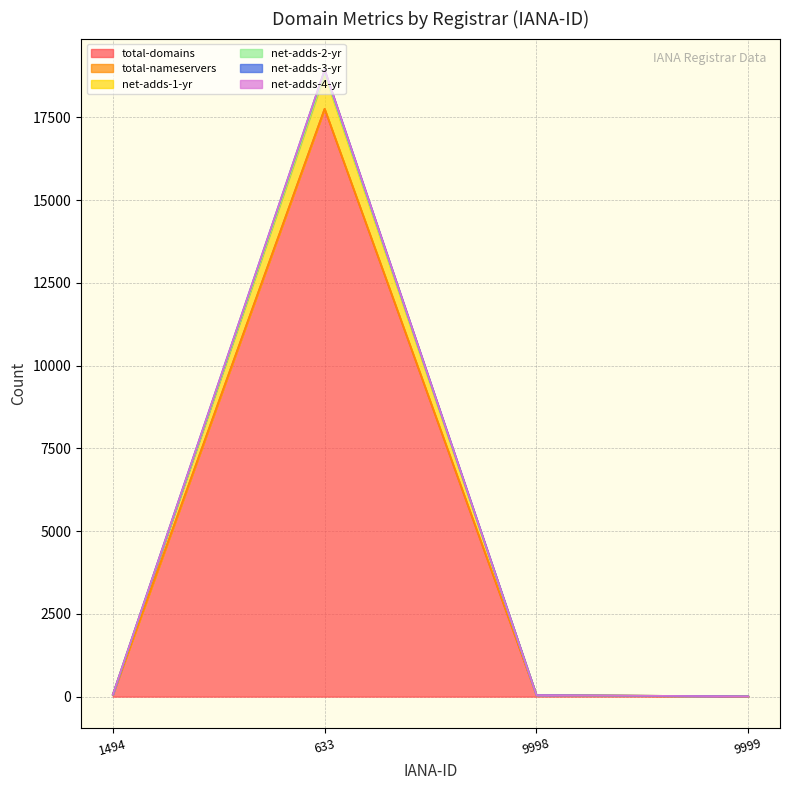

At which category does the chart reach its minimum across all series?

9999